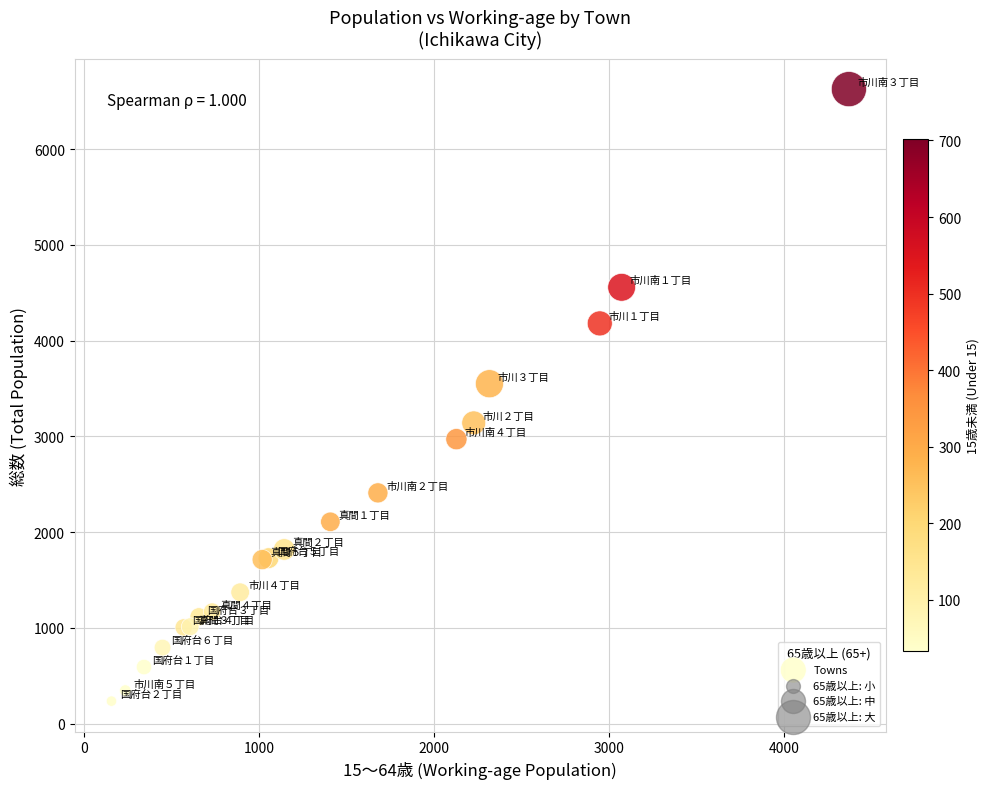

What Y value in the scatter plot is closest to 3430?

3549